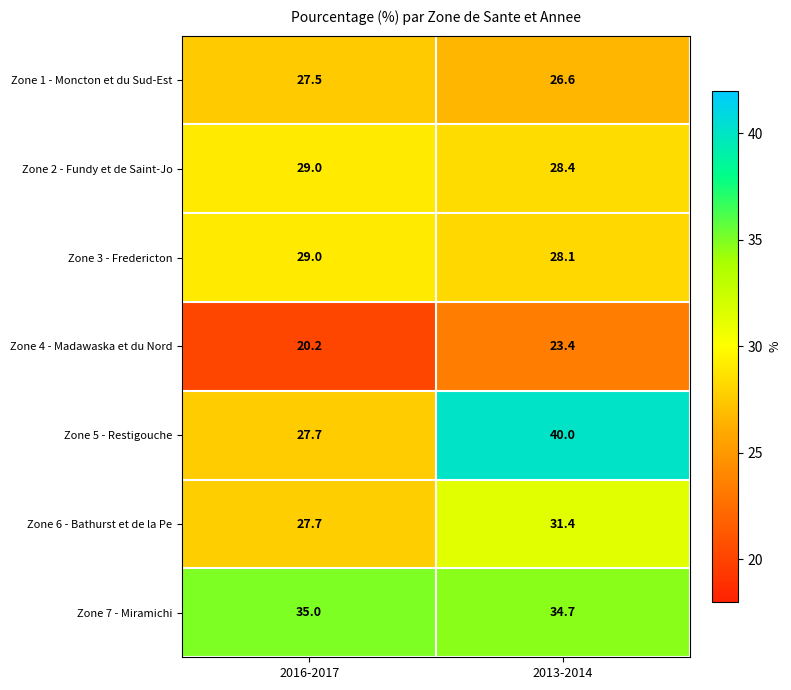

What is the sum of all Zone 2 - Fundy et de Saint-Jo values?

57.4